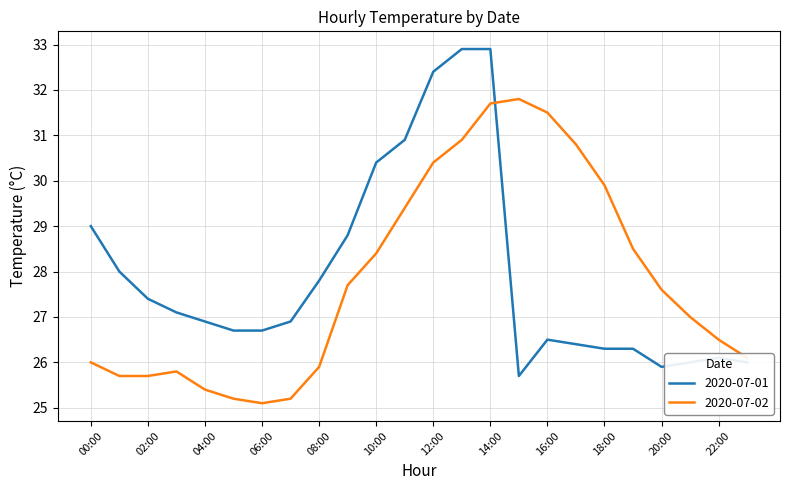

Rank the series by their maximum value, from lowest to highest.

2020-07-02, 2020-07-01